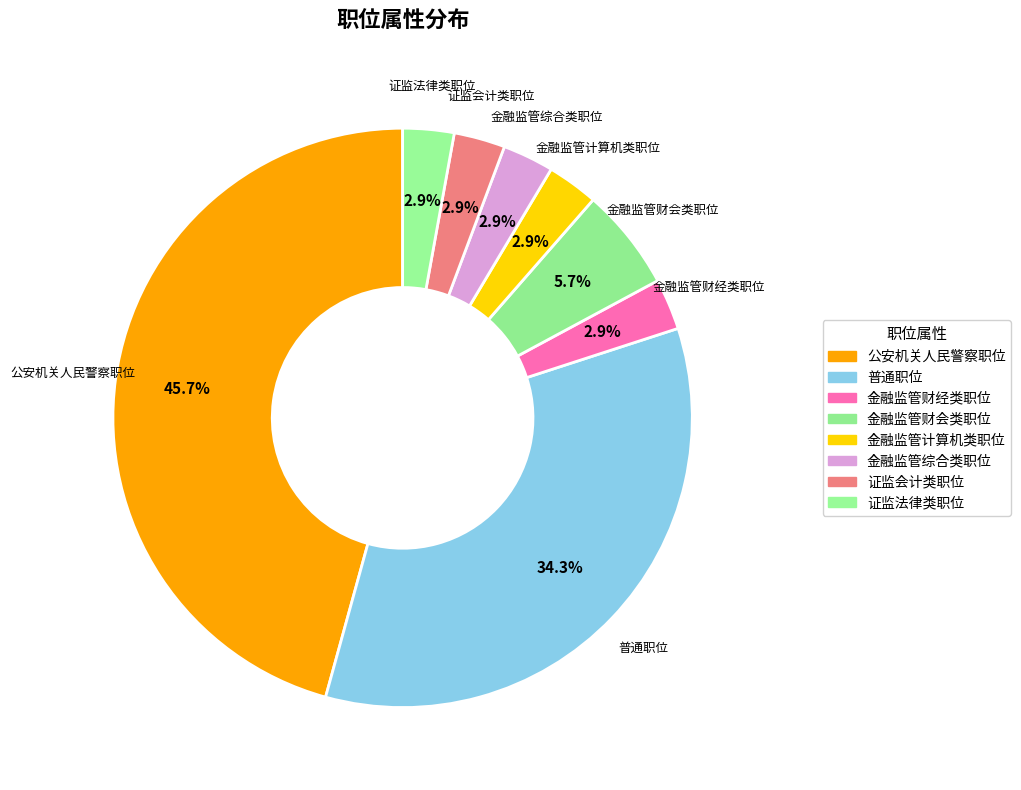

What percentage is the 证监会计类职位 slice, to the nearest percent?

3%